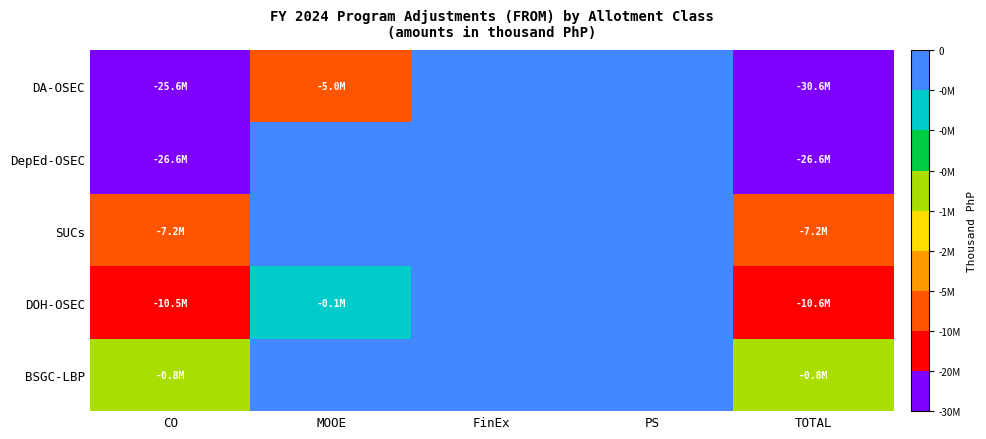

Reading right to left, list all the values displayed in this chart.

DA-OSEC: TOTAL=-30640490	PS=0	FinEx=0	MOOE=-5044240	CO=-25596250
DepEd-OSEC: TOTAL=-26630388	PS=0	FinEx=0	MOOE=0	CO=-26630388
SUCs: TOTAL=-7235845	PS=0	FinEx=0	MOOE=0	CO=-7235845
DOH-OSEC: TOTAL=-10558803	PS=0	FinEx=0	MOOE=-50948	CO=-10507855
BSGC-LBP: TOTAL=-828724	PS=0	FinEx=0	MOOE=0	CO=-828724